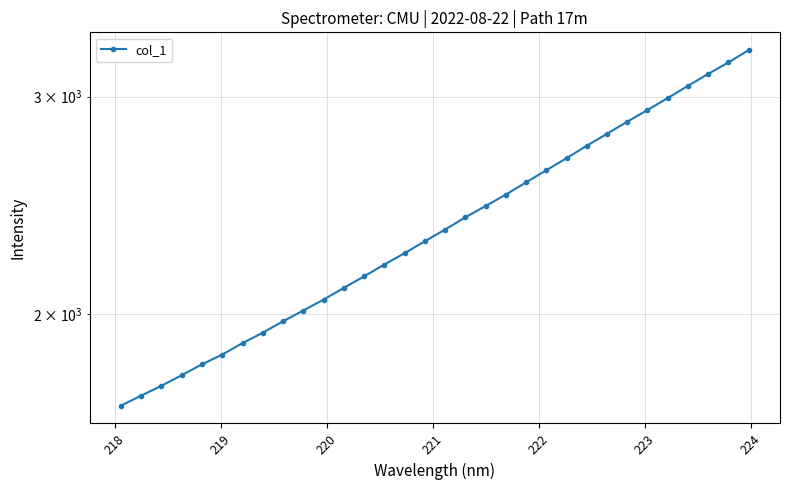

Reading right to left, list all the values displayed in this chart.

3271.3	3197.1	3129.1	3060.5	2991.6	2925.9	2862.8	2798.9	2737.4	2674.5	2615.3	2556.7	2499.1	2446.5	2395.6	2341.5	2291.1	2240.7	2193.9	2145.8	2100.4	2055.0	2013.6	1973.7	1932.1	1895.0	1855.0	1821.5	1784.9	1750.1	1718.3	1686.4